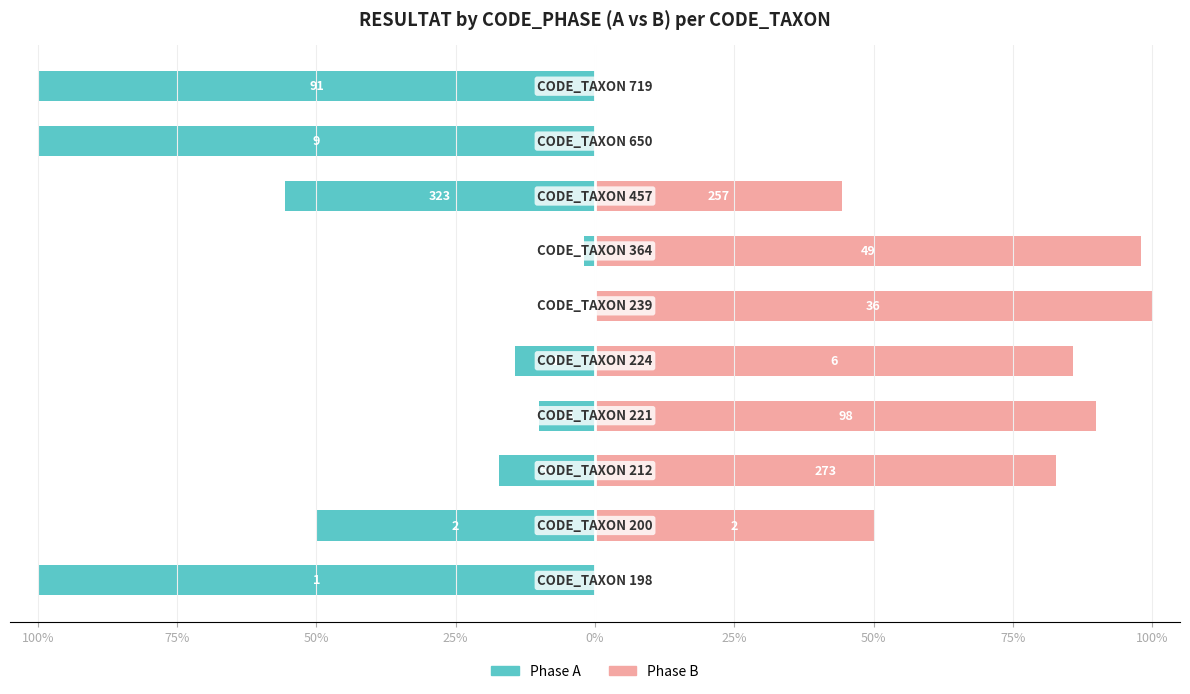

What are all the series names shown in the legend?

Phase A, Phase B